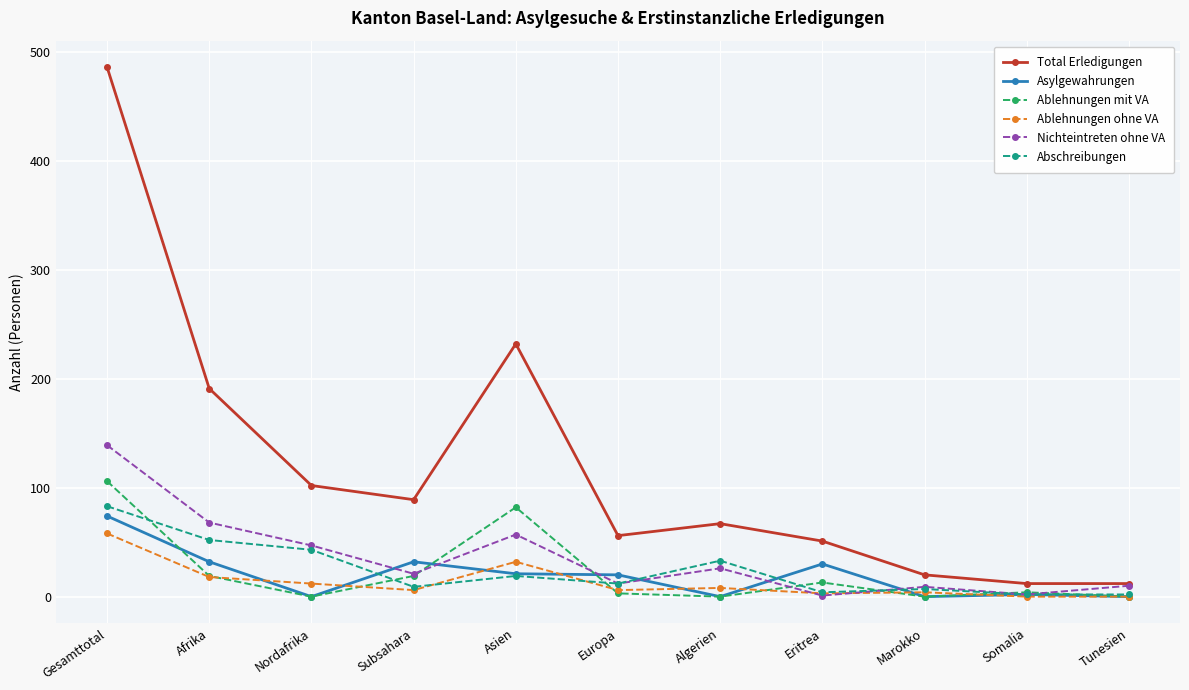

What is the sum of the Ablehnungen mit VA values at Gesamttotal and Tunesien?

106